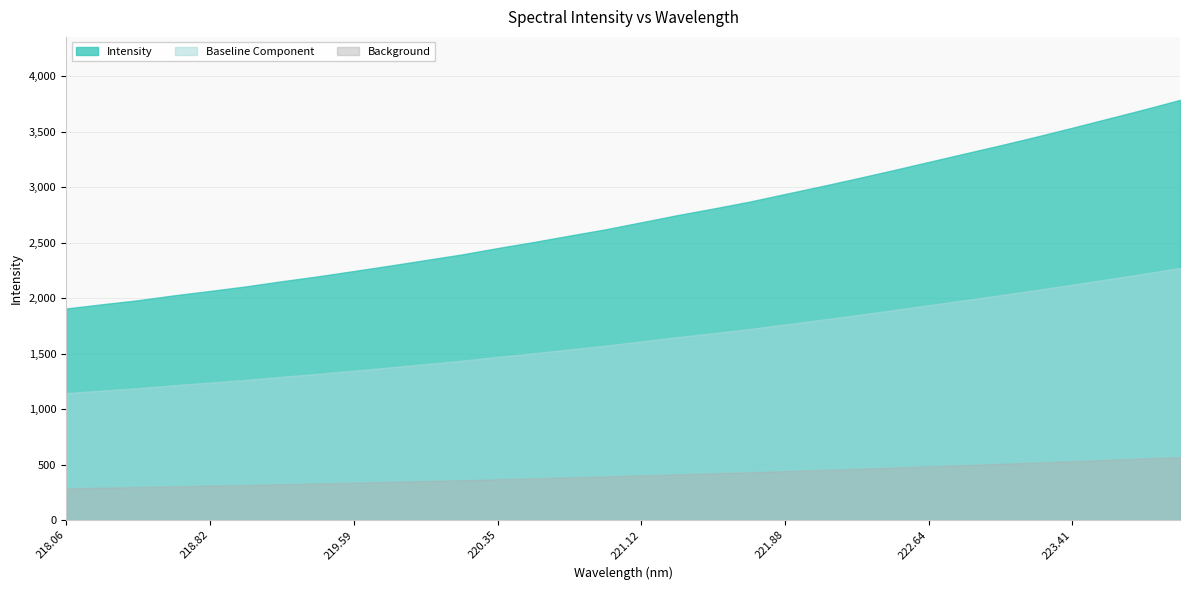

What position from the right is 218.0596?

32